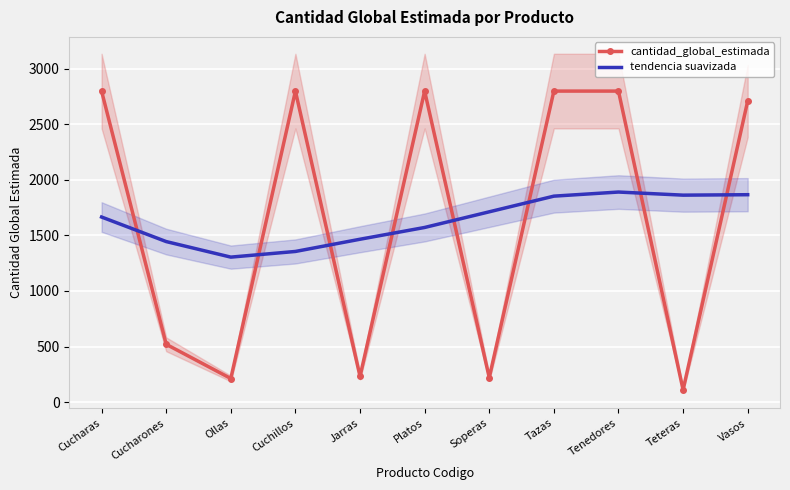

What is the label of the 11th point from the left?

Vasos